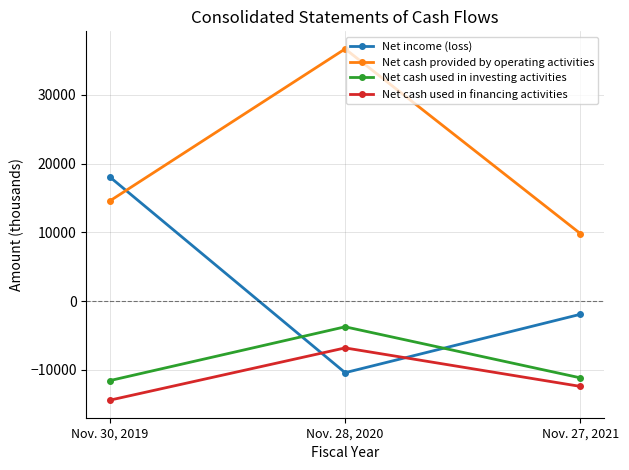

Which category has the highest value in the Net cash used in financing activities series?

Nov. 28, 2020